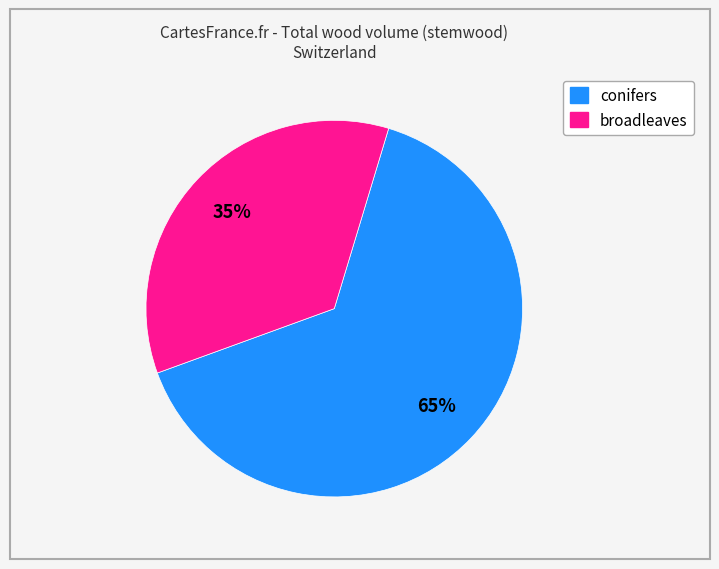

Rank the categories by value from highest to lowest.

conifers, broadleaves